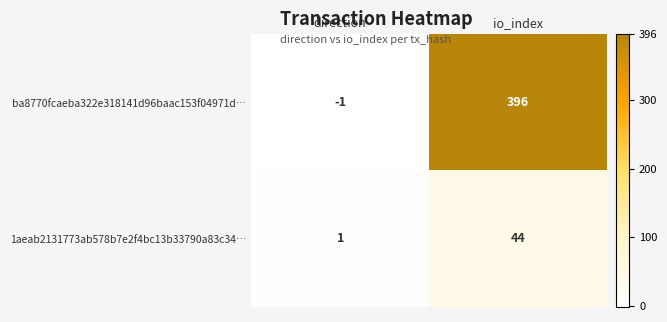

Is the value of 1aeab2131773ab578b7e2f4bc13b33790a83c34… at io_index greater than the value of ba8770fcaeba322e318141d96baac153f04971d… at direction?

Yes